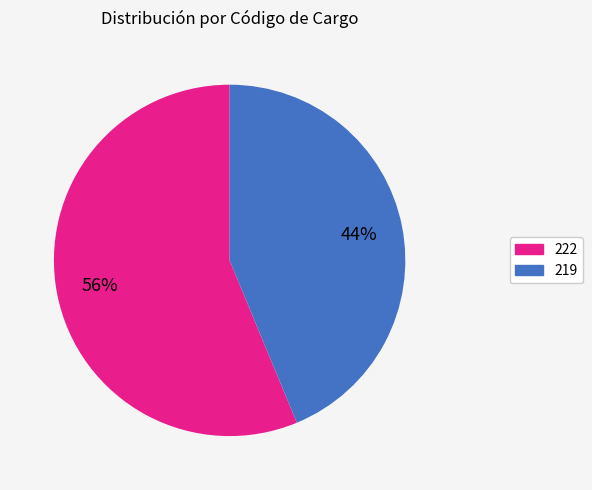

How many segments does this pie chart have?

2